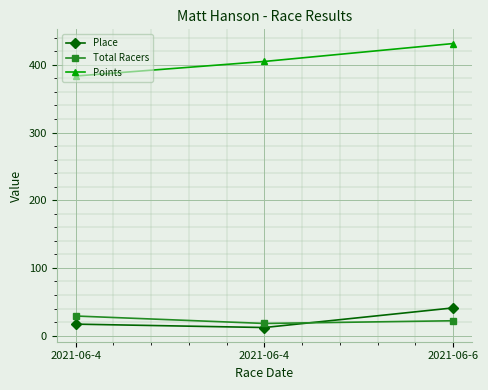

True or false: Place has a value of 12.0 at 2021-06-4.

True